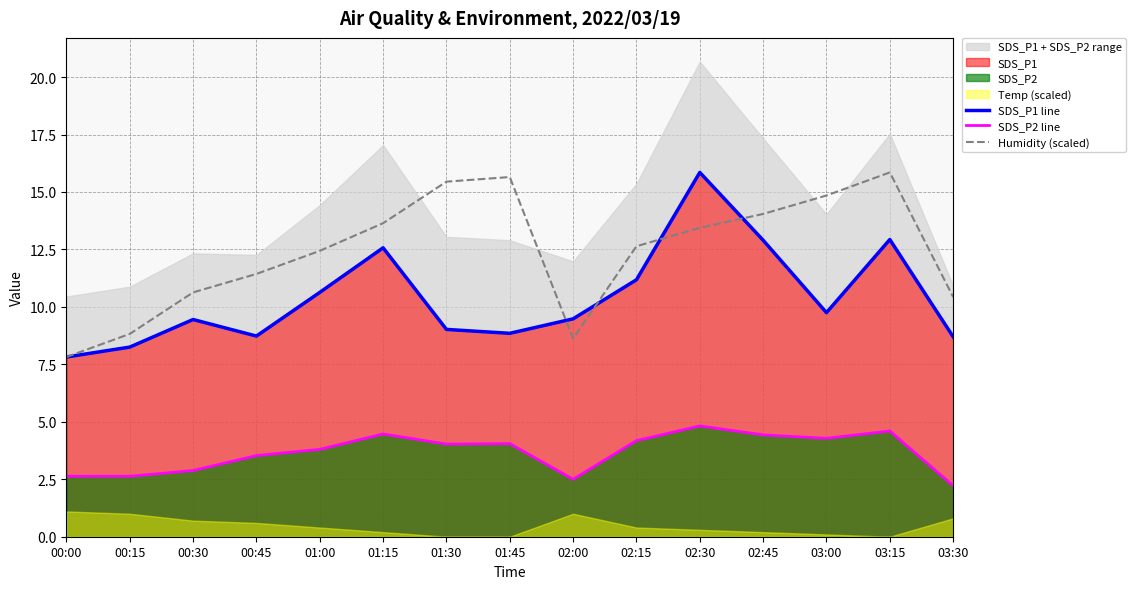

What is the value of the Humidity (scaled) point at the 6th from the left?

13.6